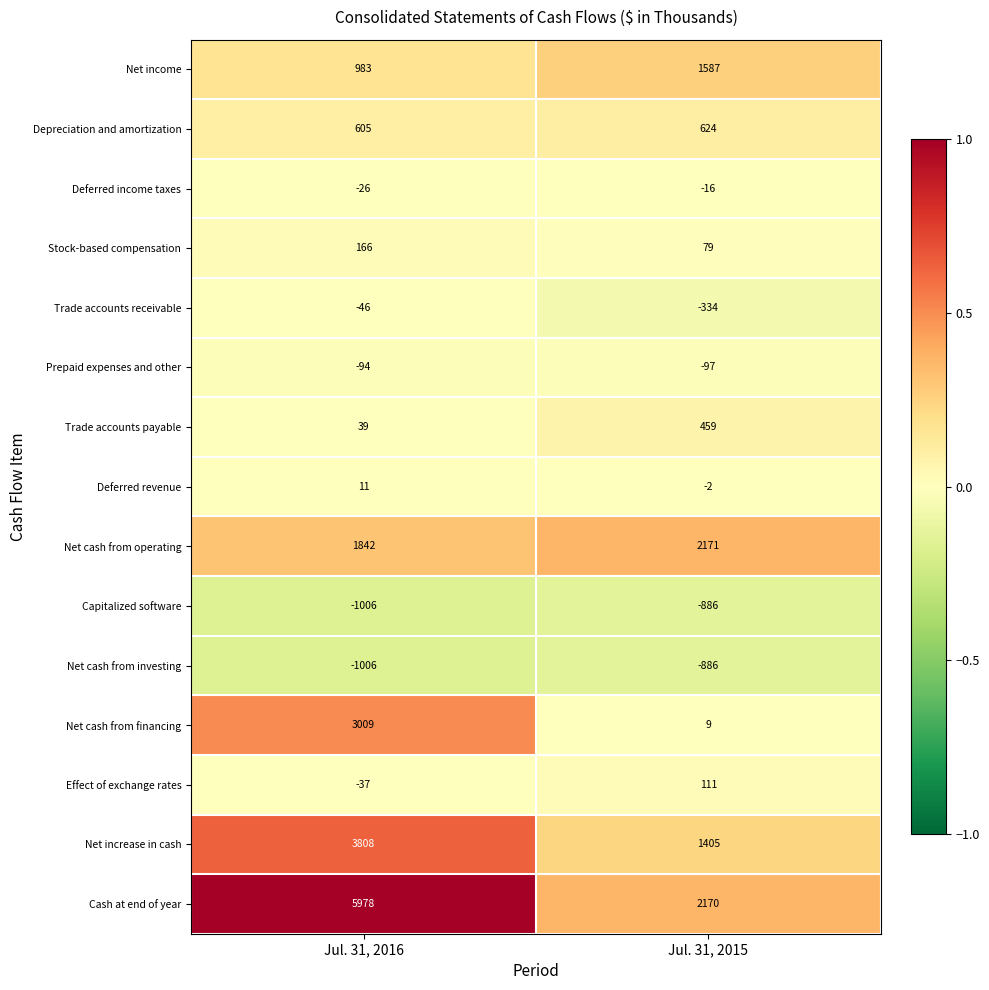

Which series has the largest range (max minus min)?

Cash at end of year